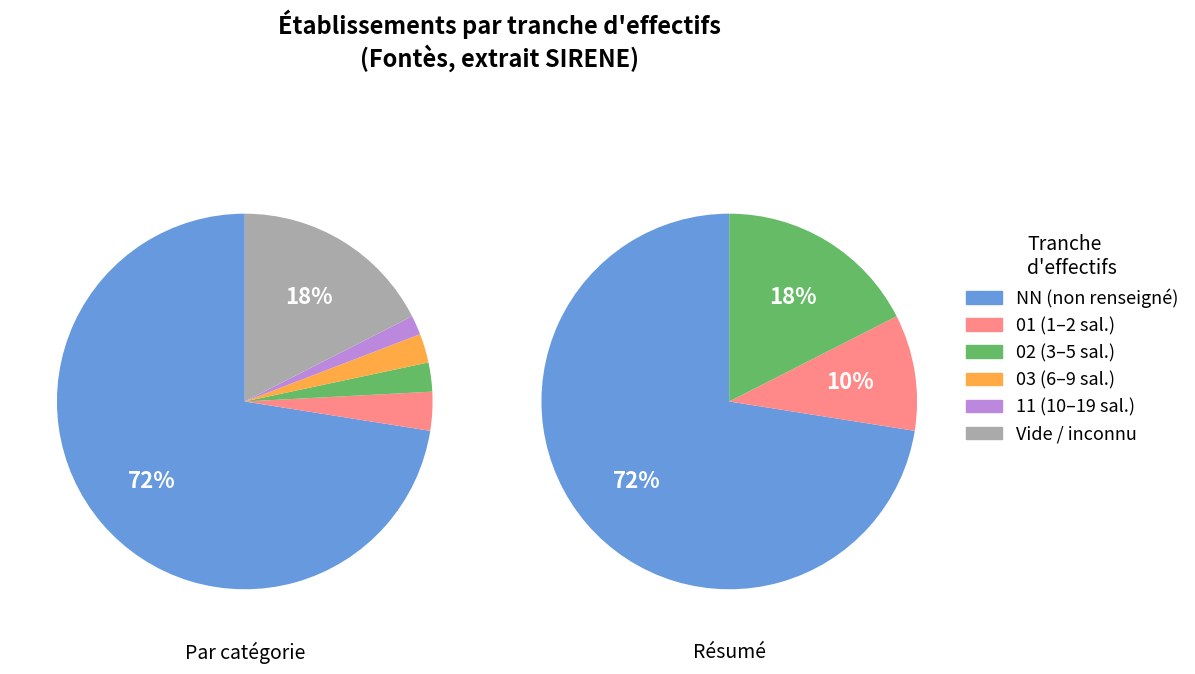

Is the sum of 01 and 03 greater than half?

No